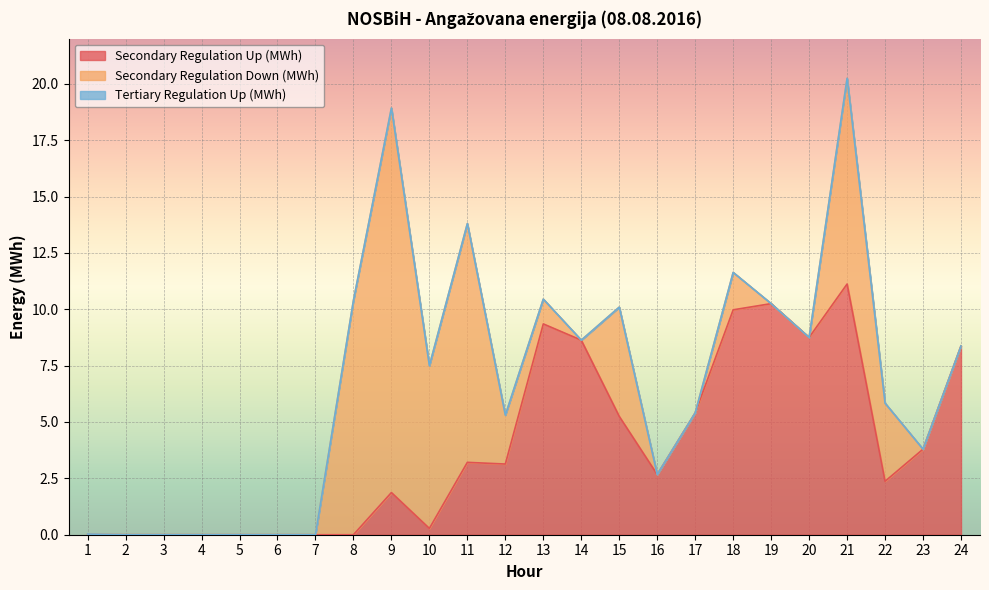

At which category is the sum across all series the highest?

21